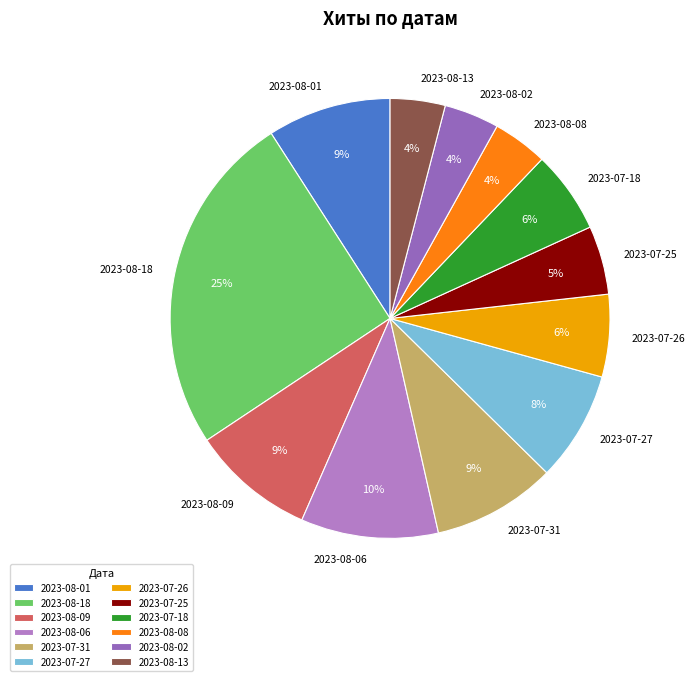

Is there a majority slice in this chart?

No